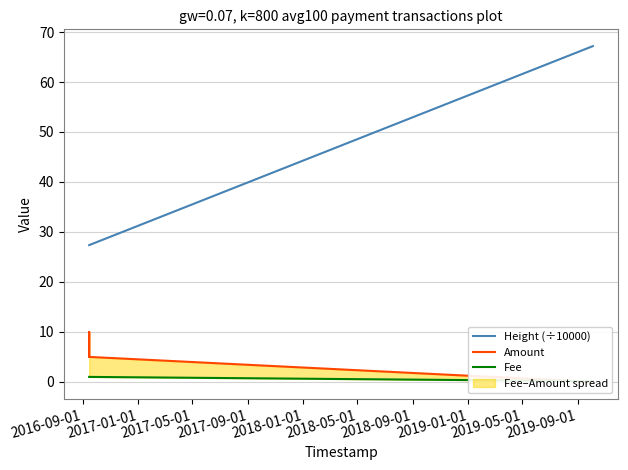

Is it true that Fee equals 1.0 at 2016-09-01?

True